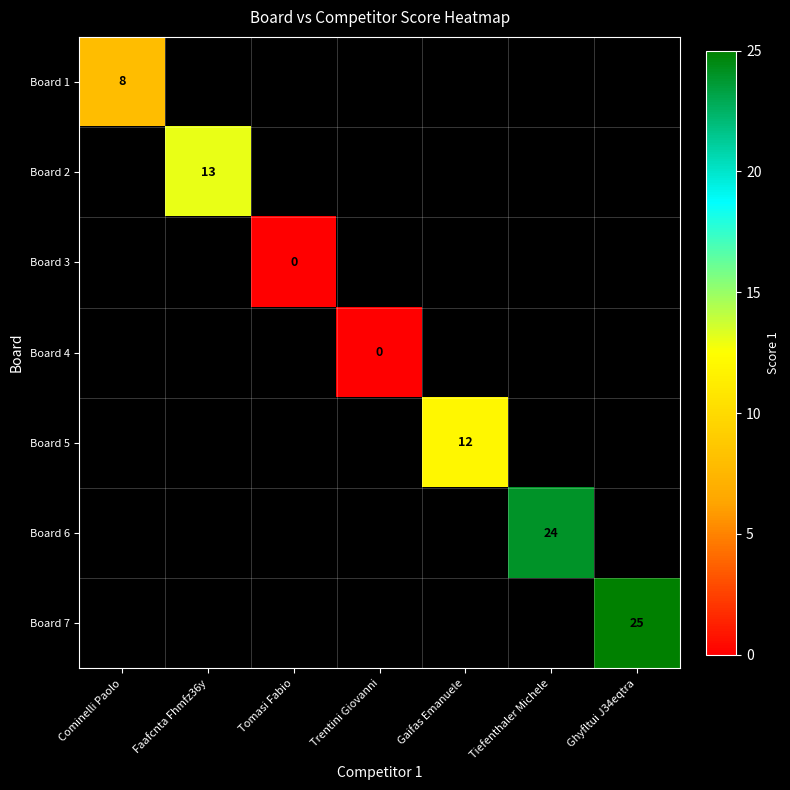

What is the maximum value shown in the chart?

25.0